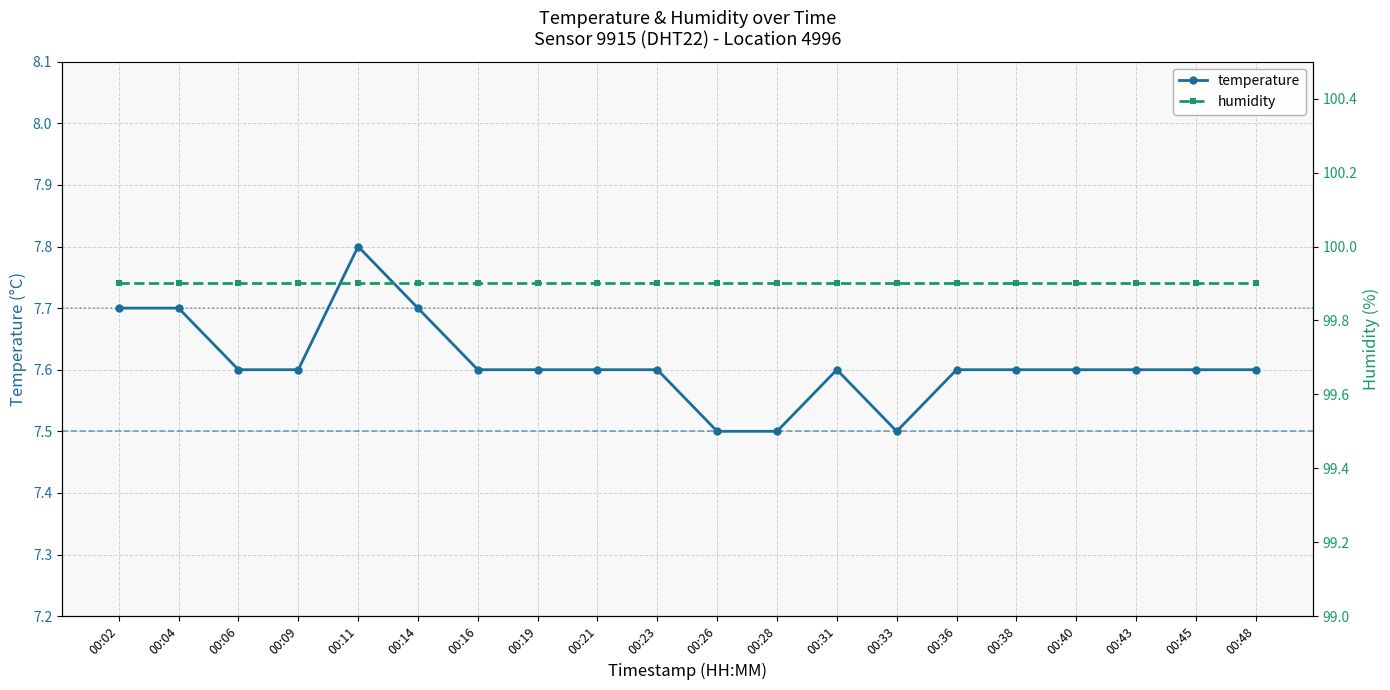

List the labels in order of value, largest first.

00:11, 00:02, 00:04, 00:14, 00:06, 00:09, 00:16, 00:19, 00:21, 00:23, 00:31, 00:36, 00:38, 00:40, 00:43, 00:45, 00:48, 00:26, 00:28, 00:33